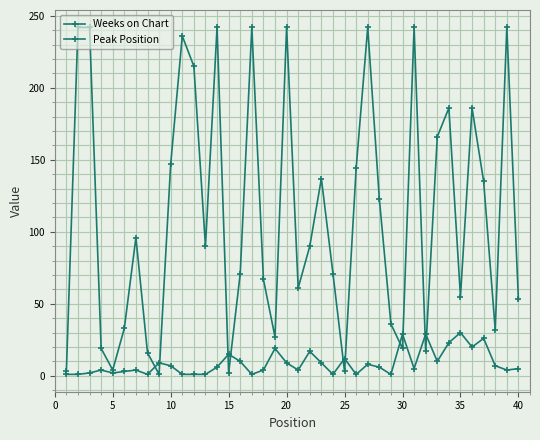

Is this an area chart (filled region under the line)?

No